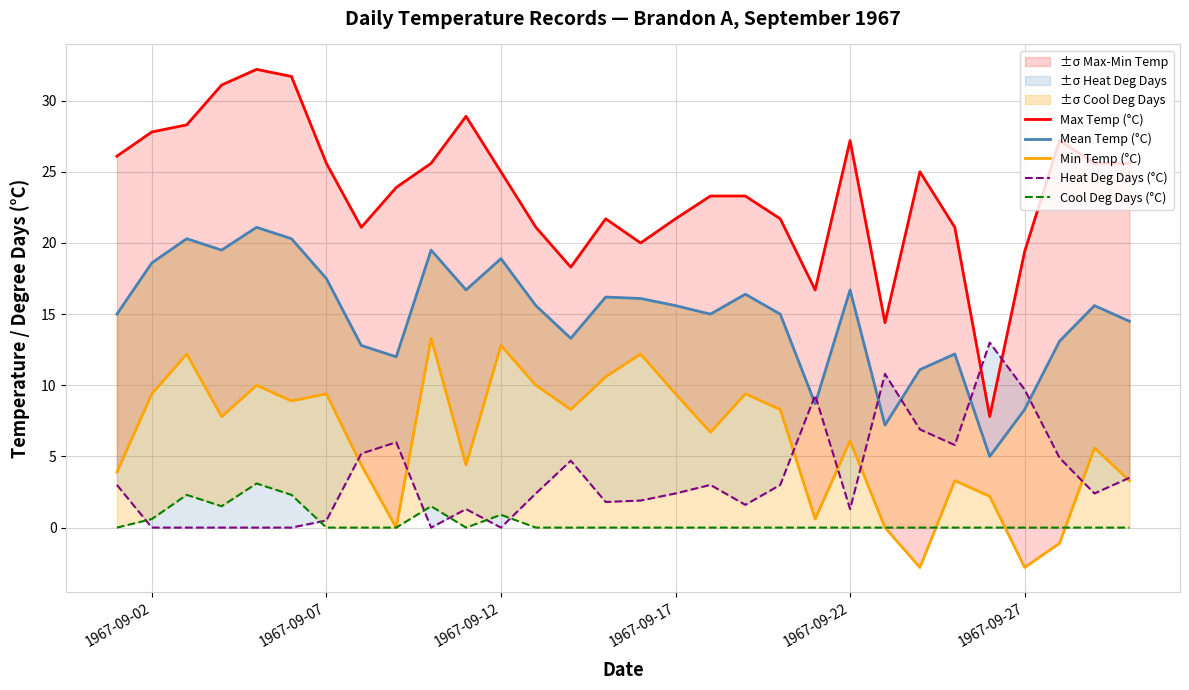

What is the minimum value shown in the chart?

-2.8